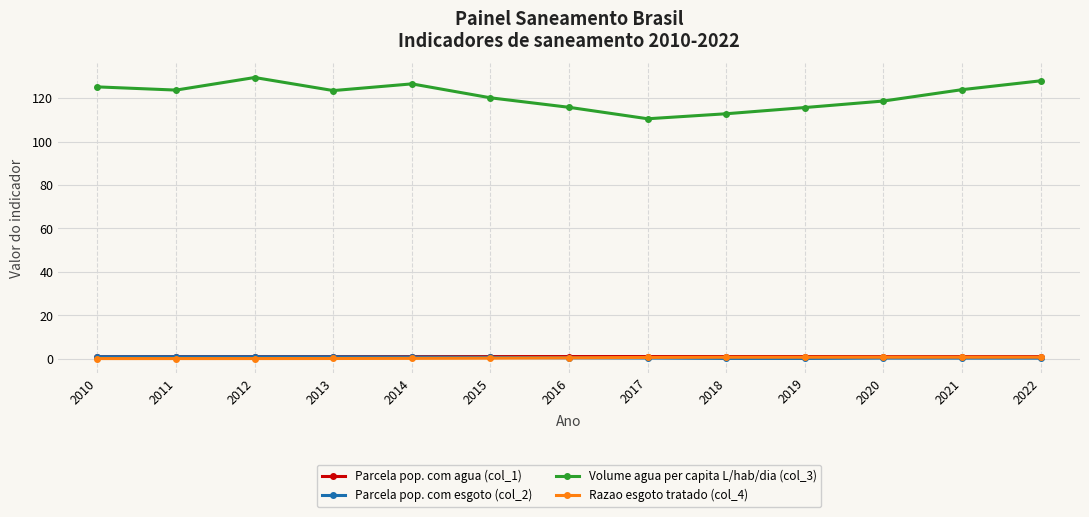

What is the difference between the highest and lowest values at 2017?

110.2